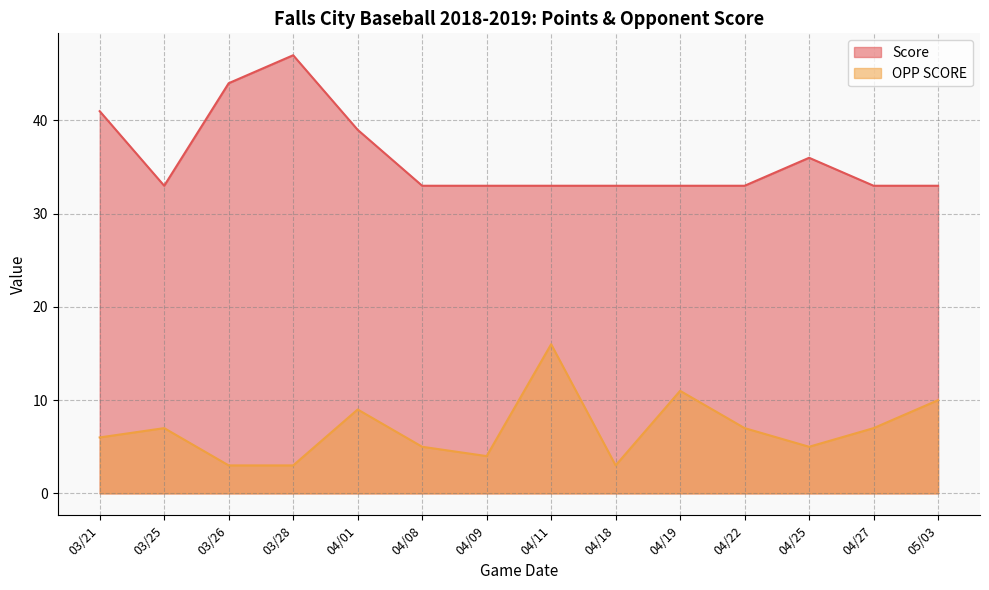

Which series changed the most between 03/25 and 04/25?

Score